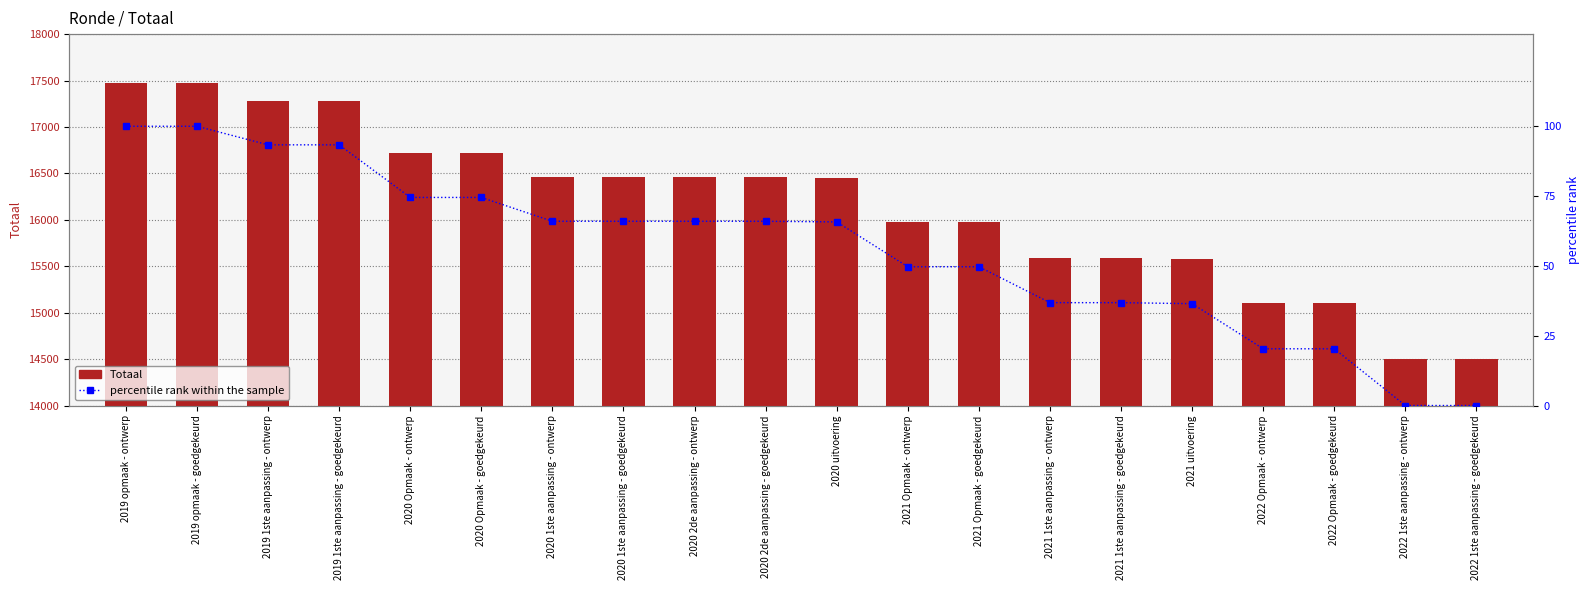

Which label corresponds to the largest value in the chart?

2019 opmaak - ontwerp